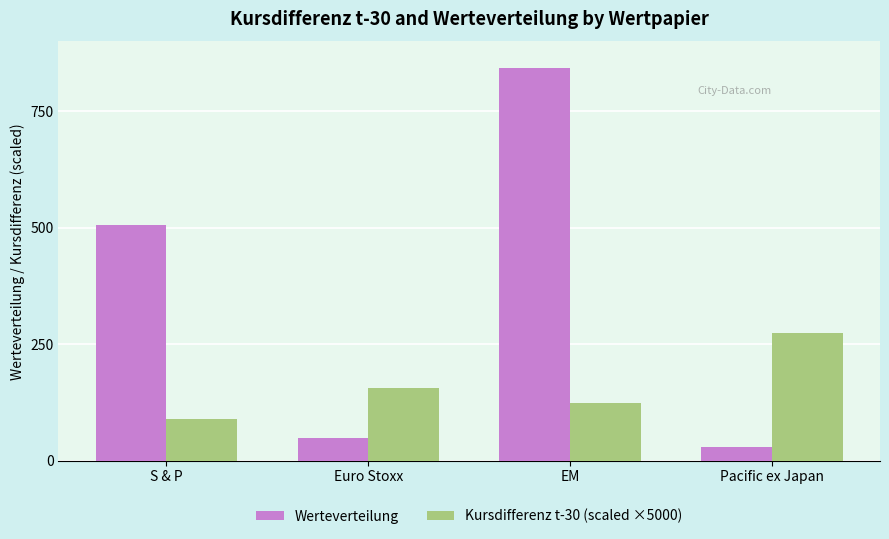

What is the difference between the second highest and second lowest values in the Kursdifferenz t-30 (scaled ×5000) series?

32.8